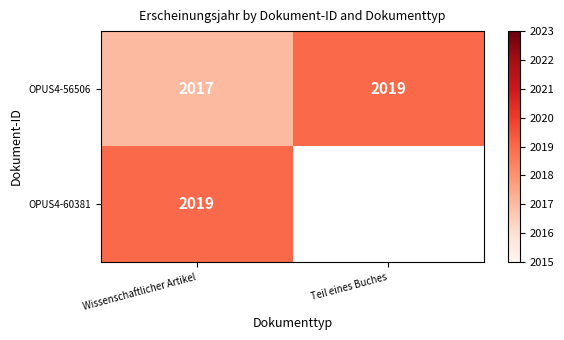

Where is OPUS4-56506 nearest to the value 2018?

Wissenschaftlicher Artikel